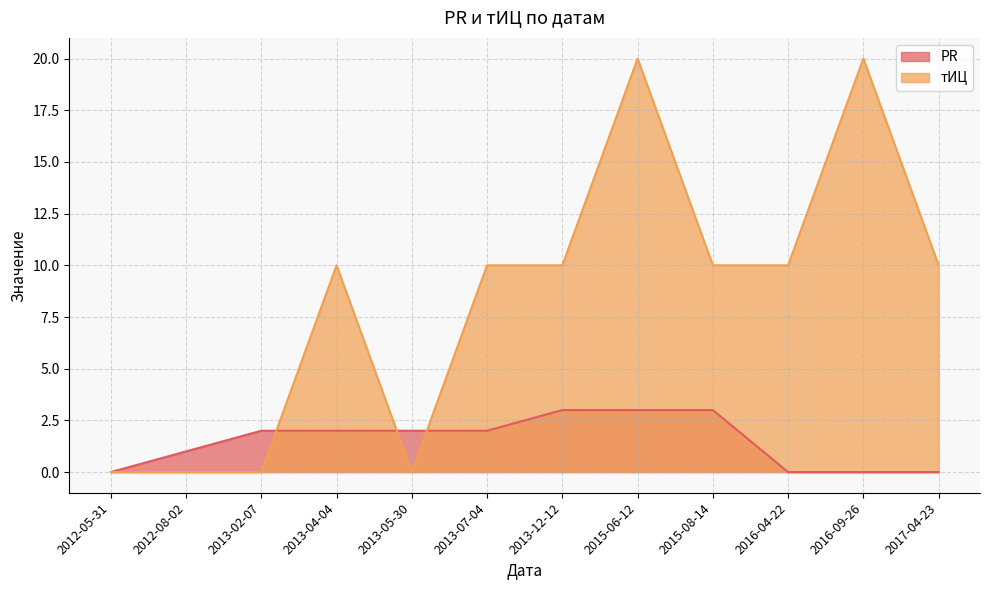

The тИЦ series shows 0 at 2013-02-07. True or false?

True